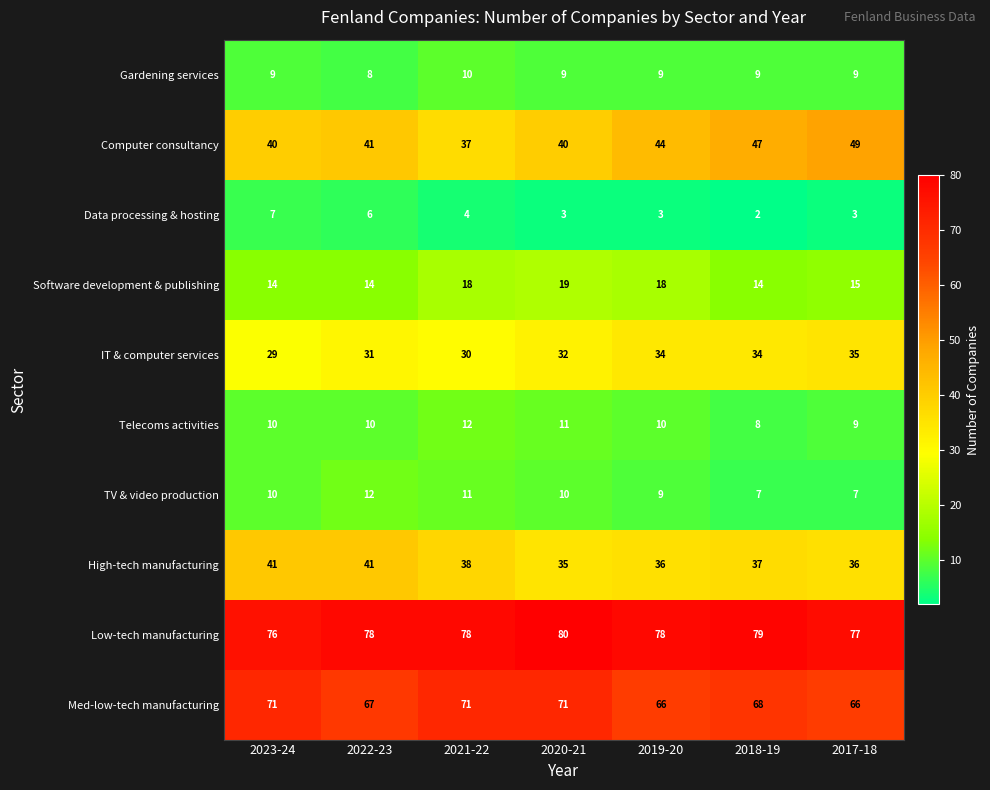

How many data points in Med-low-tech manufacturing are less than 68?

3